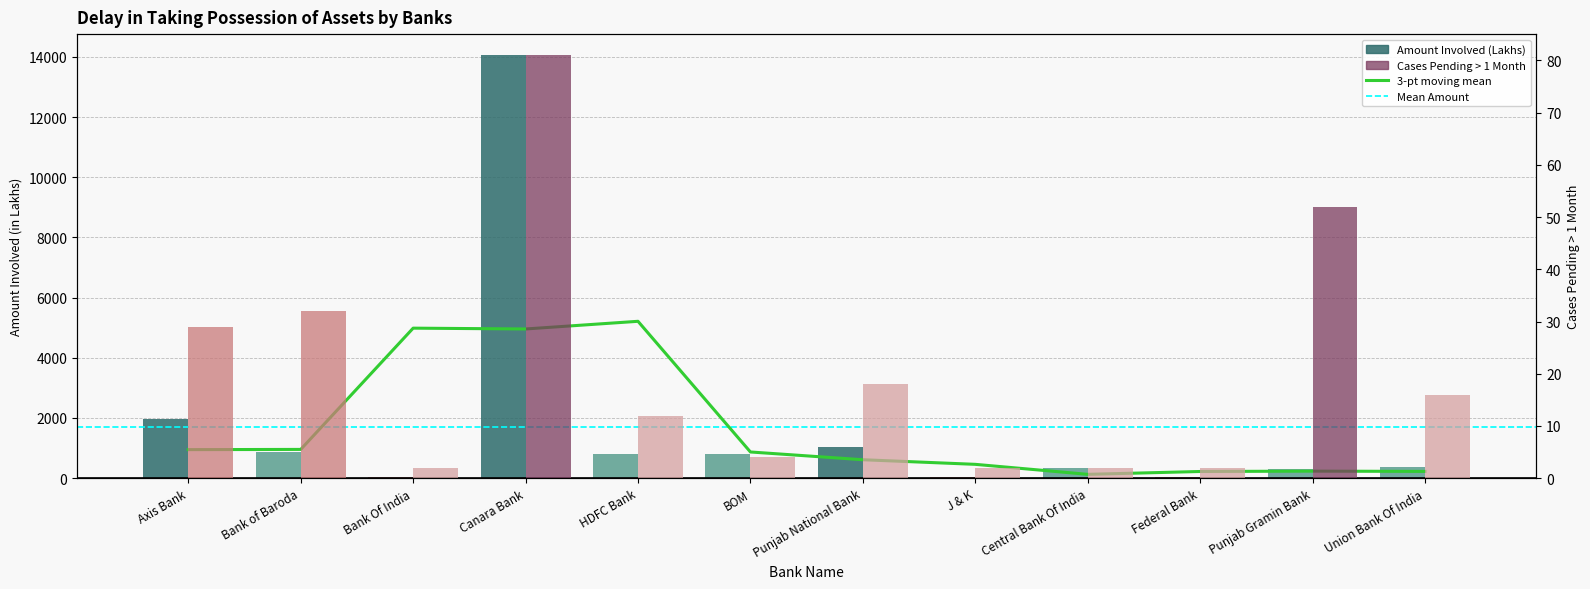

What is the greatest value displayed?

14055.0